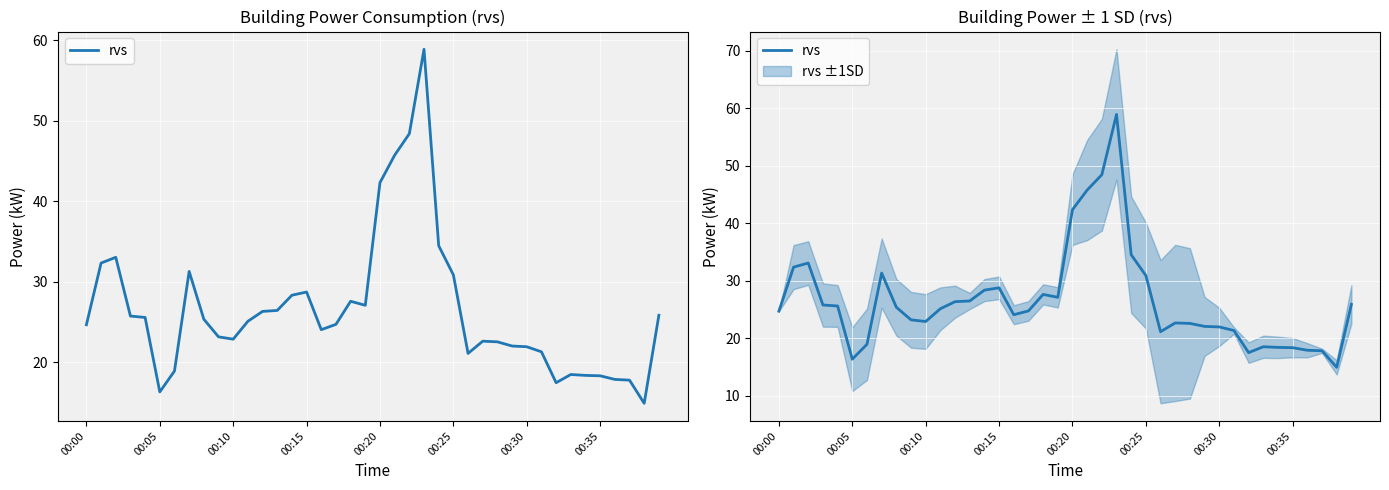

True or false: there are more than 2 points higher than both neighbors.

True